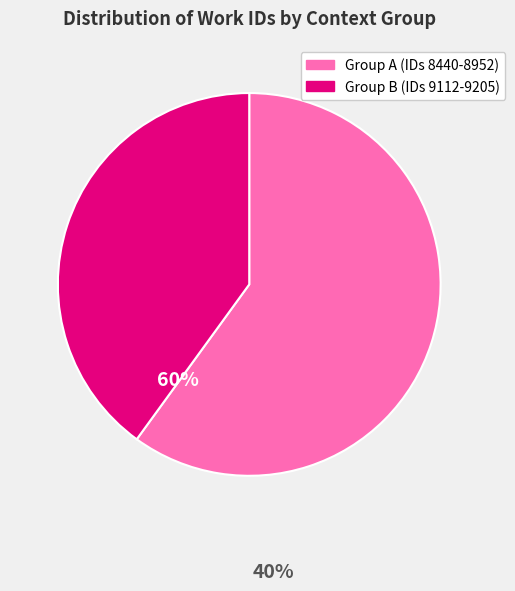

Rank the categories by value from highest to lowest.

Group A (IDs 8440-8952), Group B (IDs 9112-9205)